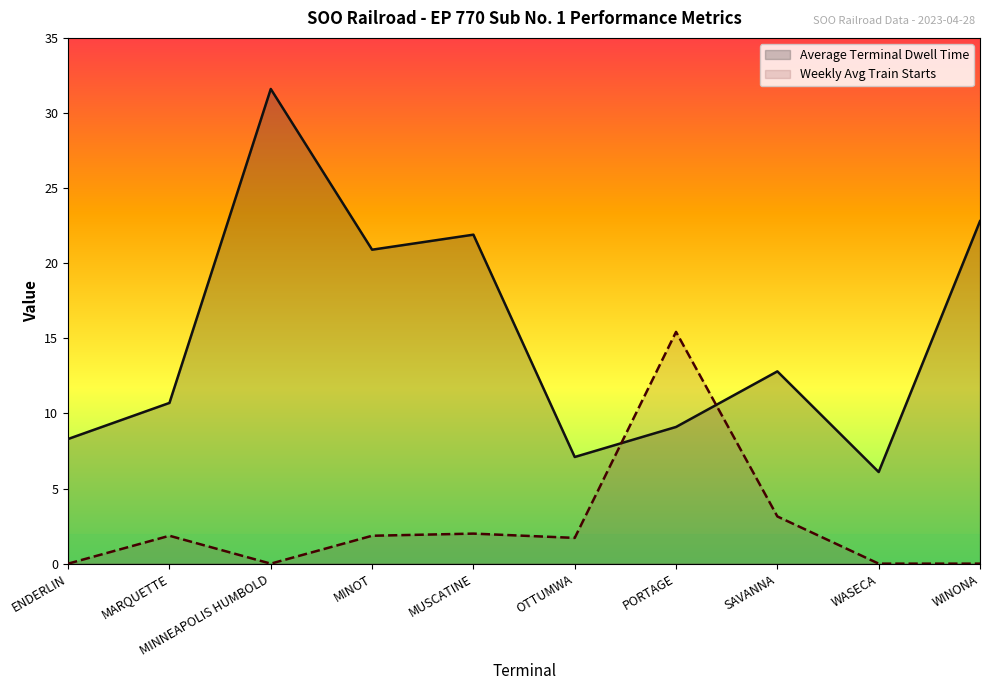

How many interior local peaks does the Weekly Avg Train Starts series have?

3